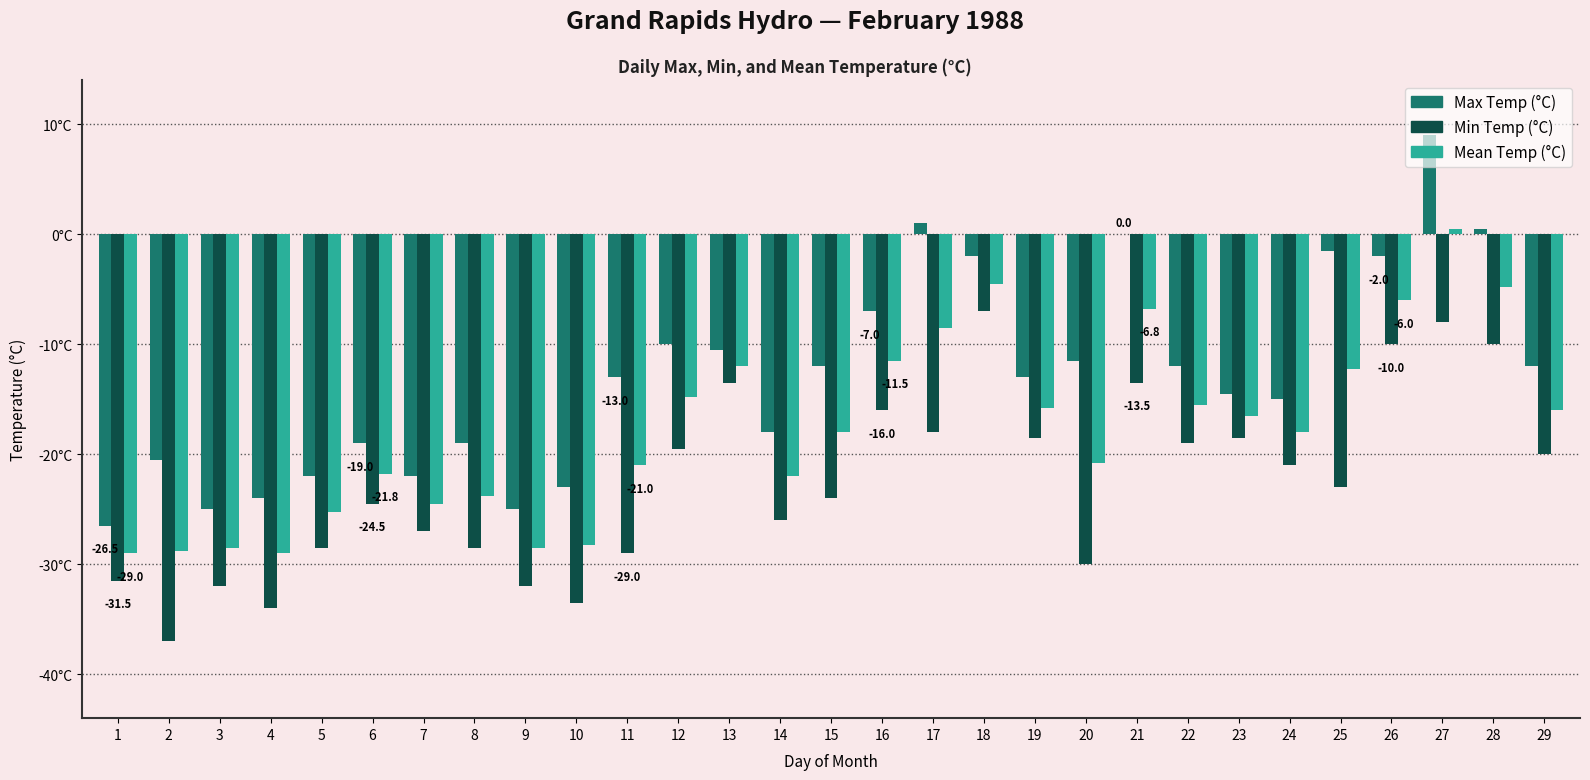

Reading left to right, extract all data points from this chart.

Max Temp (°C): -26.5	-20.5	-25.0	-24.0	-22.0	-19.0	-22.0	-19.0	-25.0	-23.0	-13.0	-10.0	-10.5	-18.0	-12.0	-7.0	1.0	-2.0	-13.0	-11.5	0.0	-12.0	-14.5	-15.0	-1.5	-2.0	9.0	0.5	-12.0
Min Temp (°C): -31.5	-37.0	-32.0	-34.0	-28.5	-24.5	-27.0	-28.5	-32.0	-33.5	-29.0	-19.5	-13.5	-26.0	-24.0	-16.0	-18.0	-7.0	-18.5	-30.0	-13.5	-19.0	-18.5	-21.0	-23.0	-10.0	-8.0	-10.0	-20.0
Mean Temp (°C): -29.0	-28.8	-28.5	-29.0	-25.3	-21.8	-24.5	-23.8	-28.5	-28.3	-21.0	-14.8	-12.0	-22.0	-18.0	-11.5	-8.5	-4.5	-15.8	-20.8	-6.8	-15.5	-16.5	-18.0	-12.3	-6.0	0.5	-4.8	-16.0